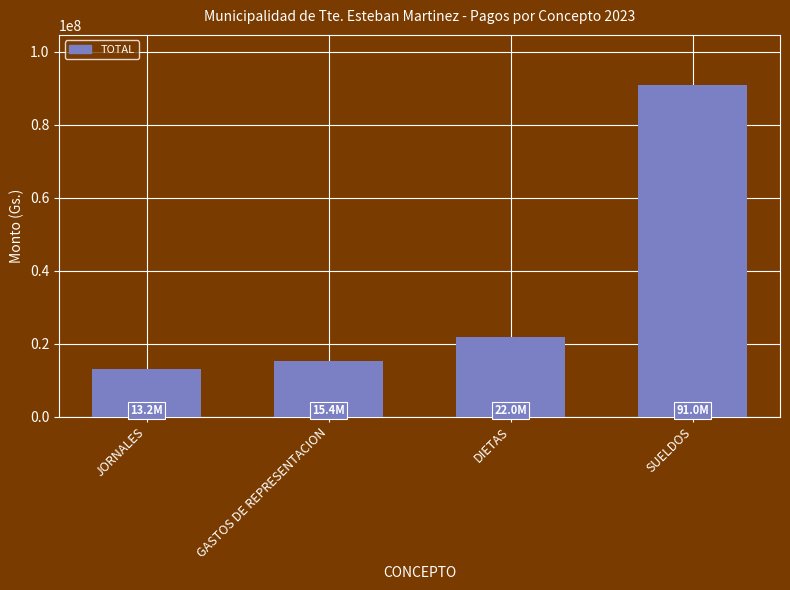

What is the difference between the second highest and minimum values?

8769012